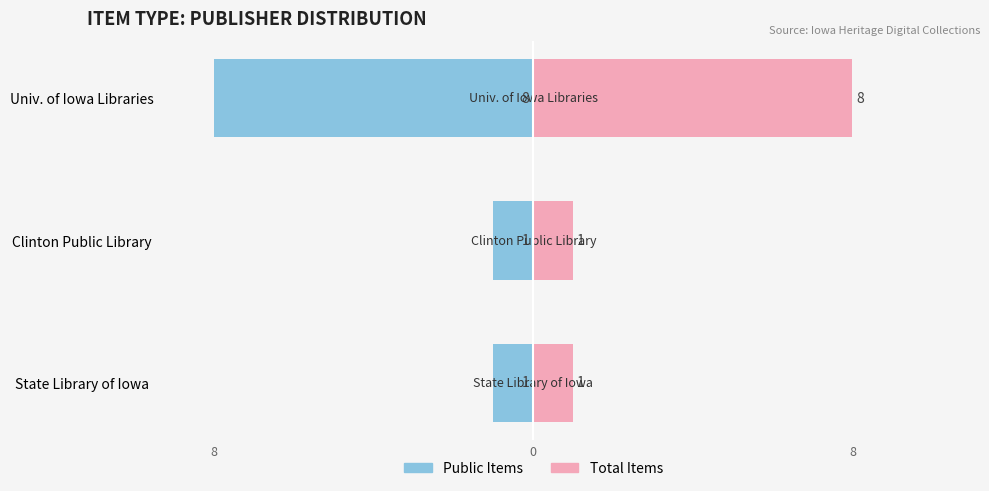

Count the Public Items values in the range -8 to -1.

3